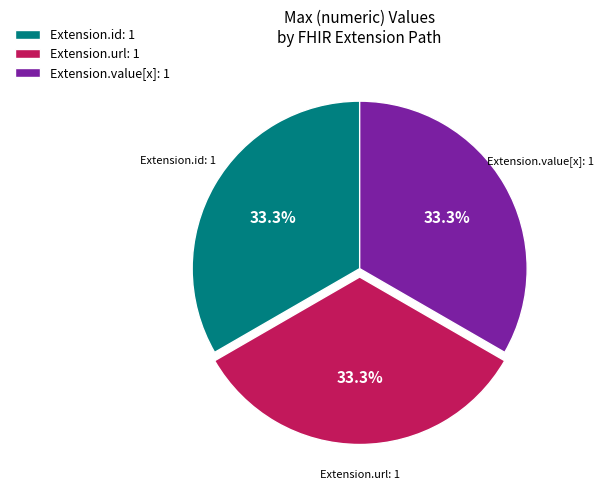

Is there any slice that represents more than half of the pie?

No